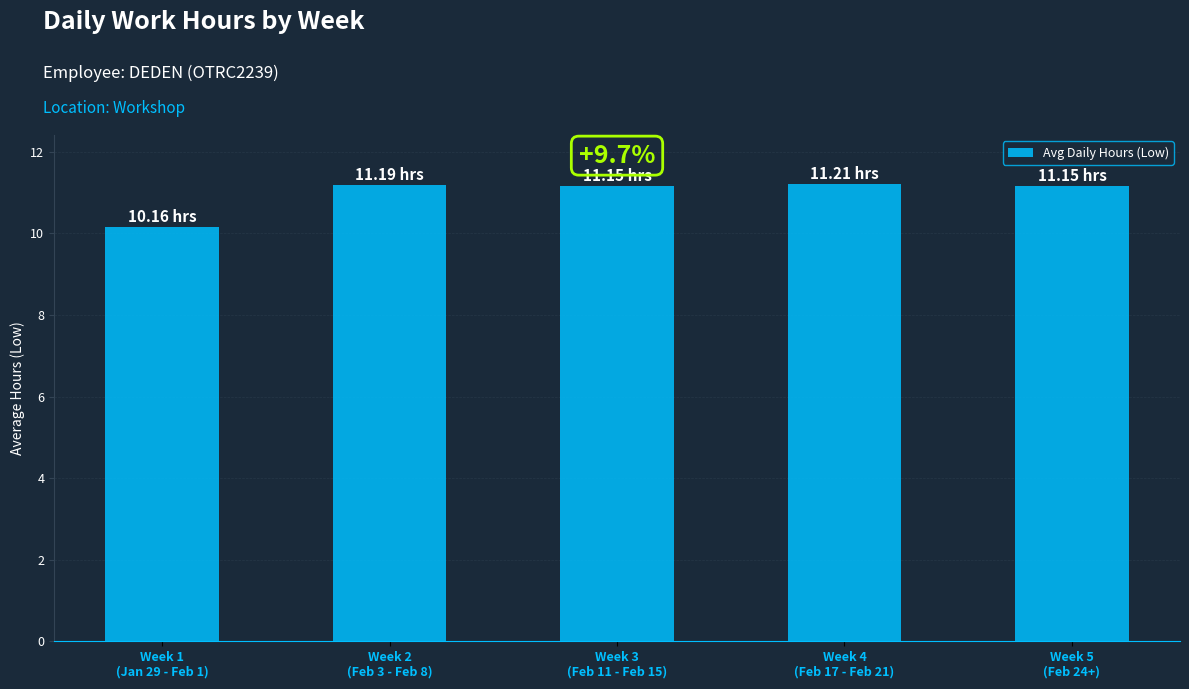

Reading left to right, list all the values displayed in this chart.

Week 1
(Jan 29 - Feb 1)=10.2	Week 2
(Feb 3 - Feb 8)=11.2	Week 3
(Feb 11 - Feb 15)=11.2	Week 4
(Feb 17 - Feb 21)=11.2	Week 5
(Feb 24+)=11.2